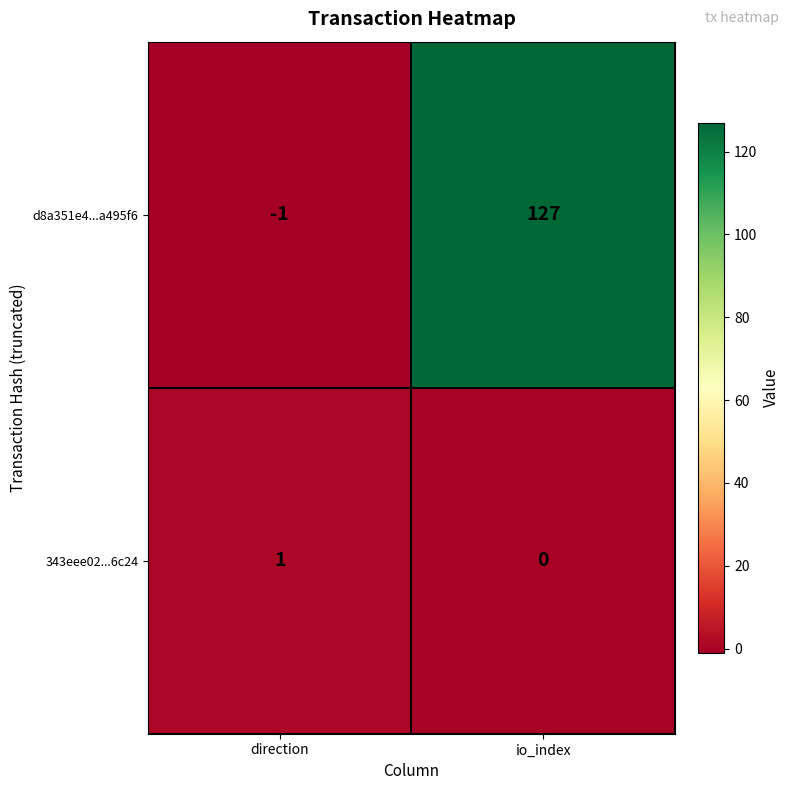

At how many categories does at least one series exceed 71?

1